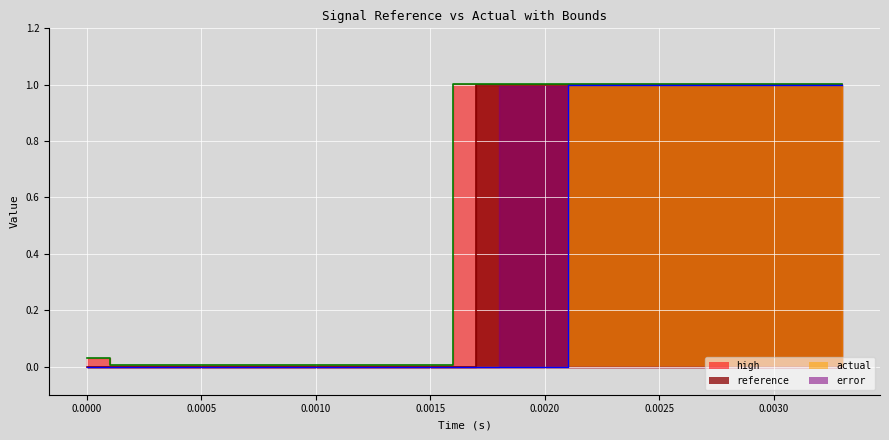

What is the average value of the reference series?

0.5